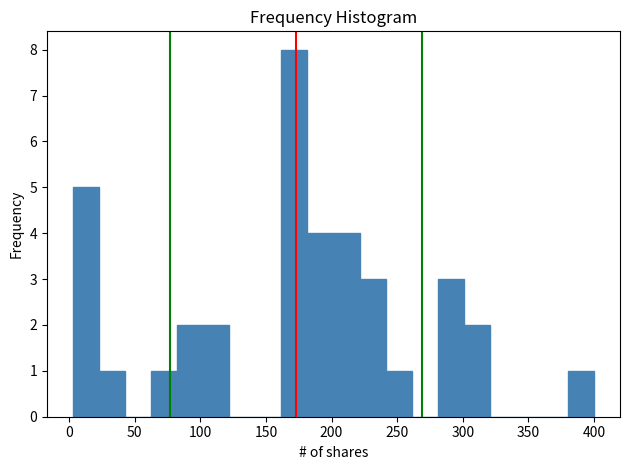

Read against the x-axis, roughly where is the centre of the tallest bar?

170